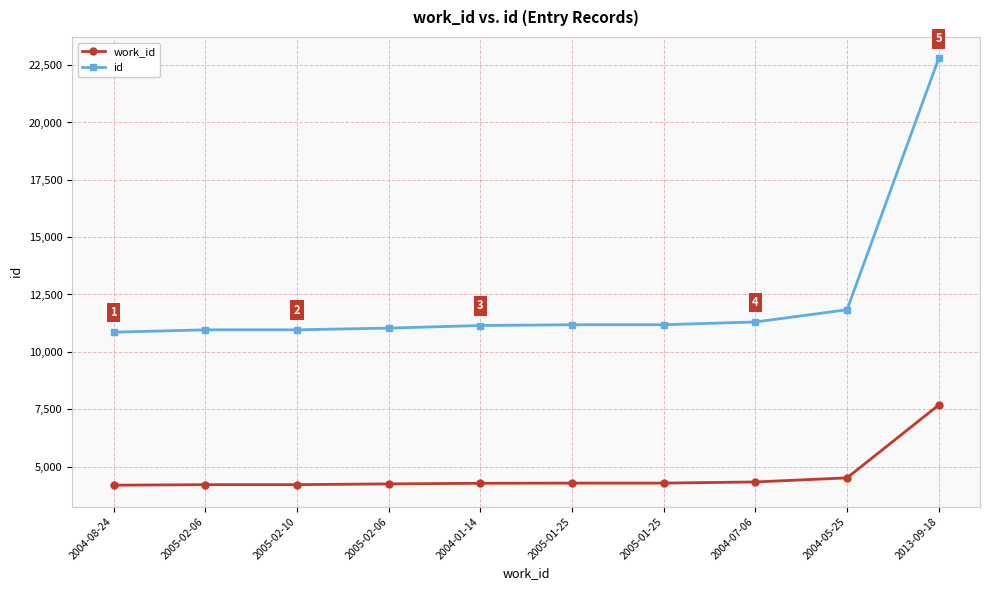

Which category has the lowest value across all series?

2004-08-24